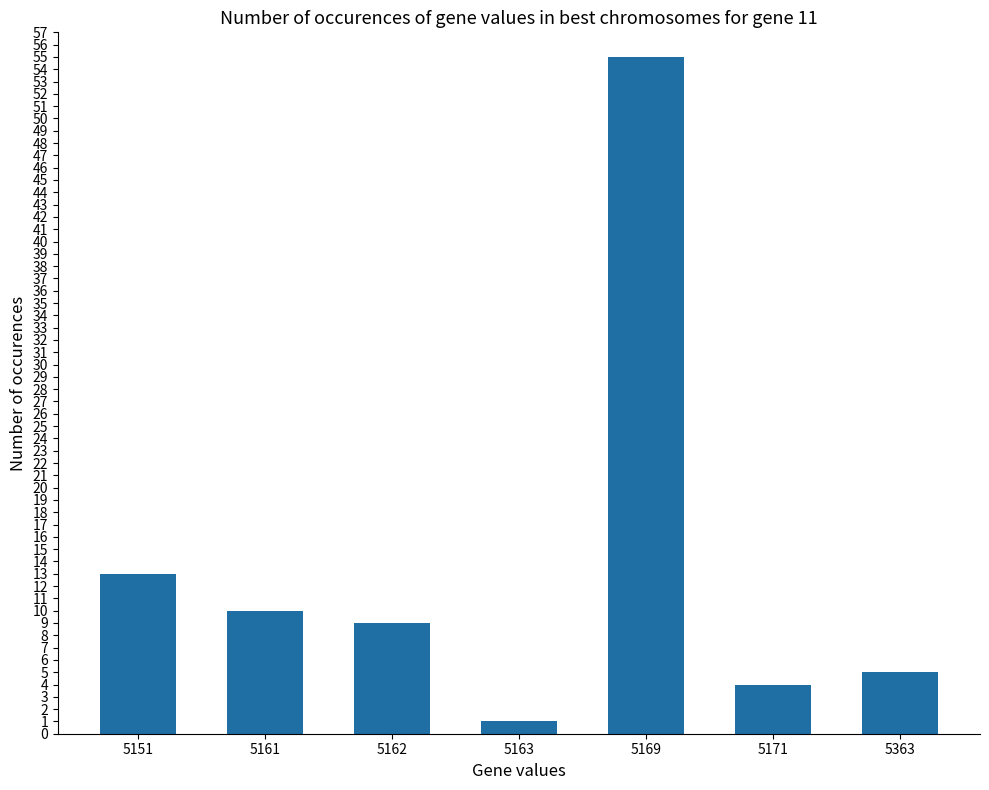

At which label is the value closest to 28?

5151